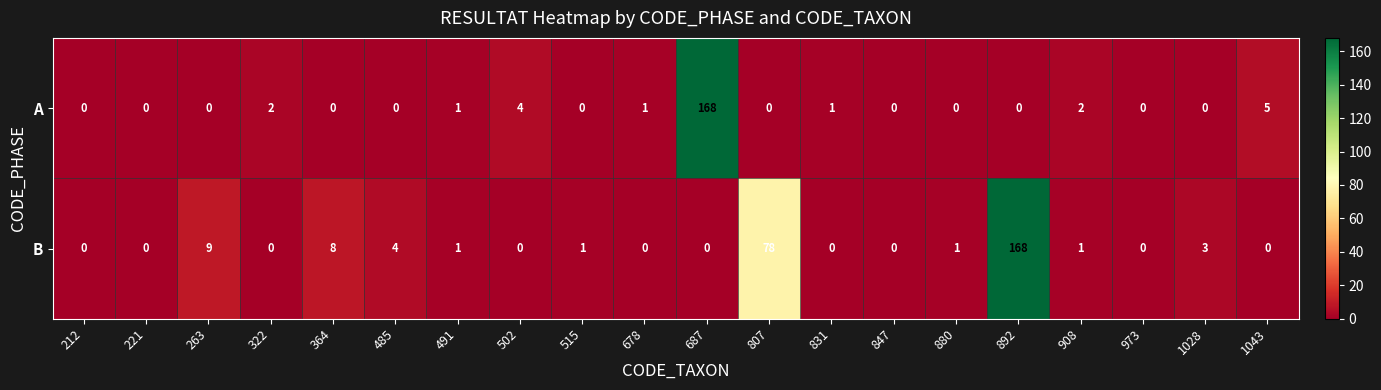

Is the value of B at 221 greater than the value of A at 1043?

No